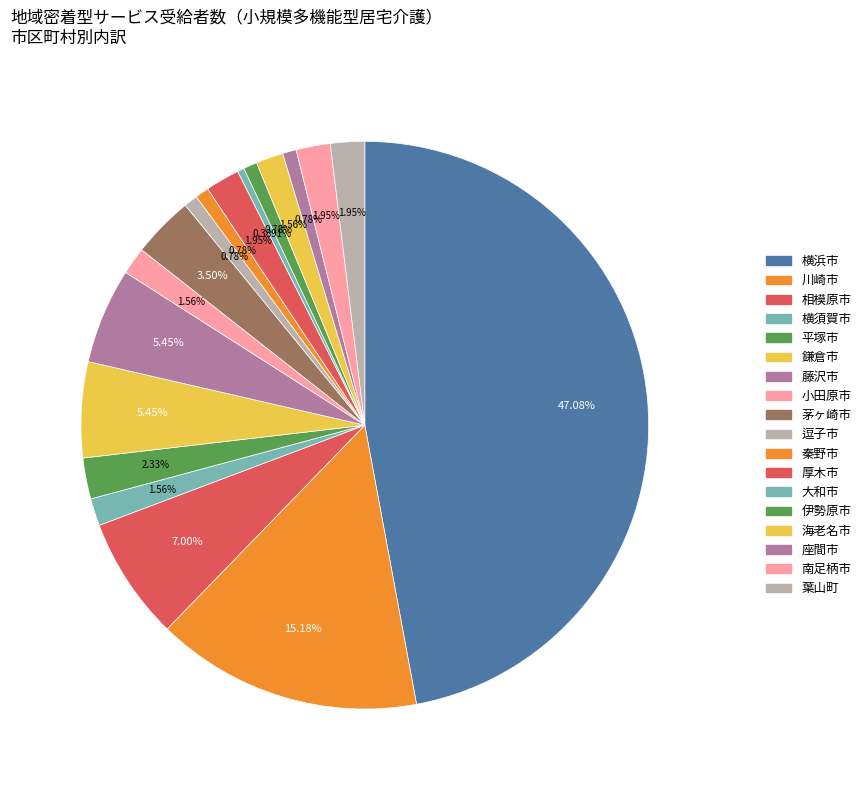

How many segments does this pie chart have?

18